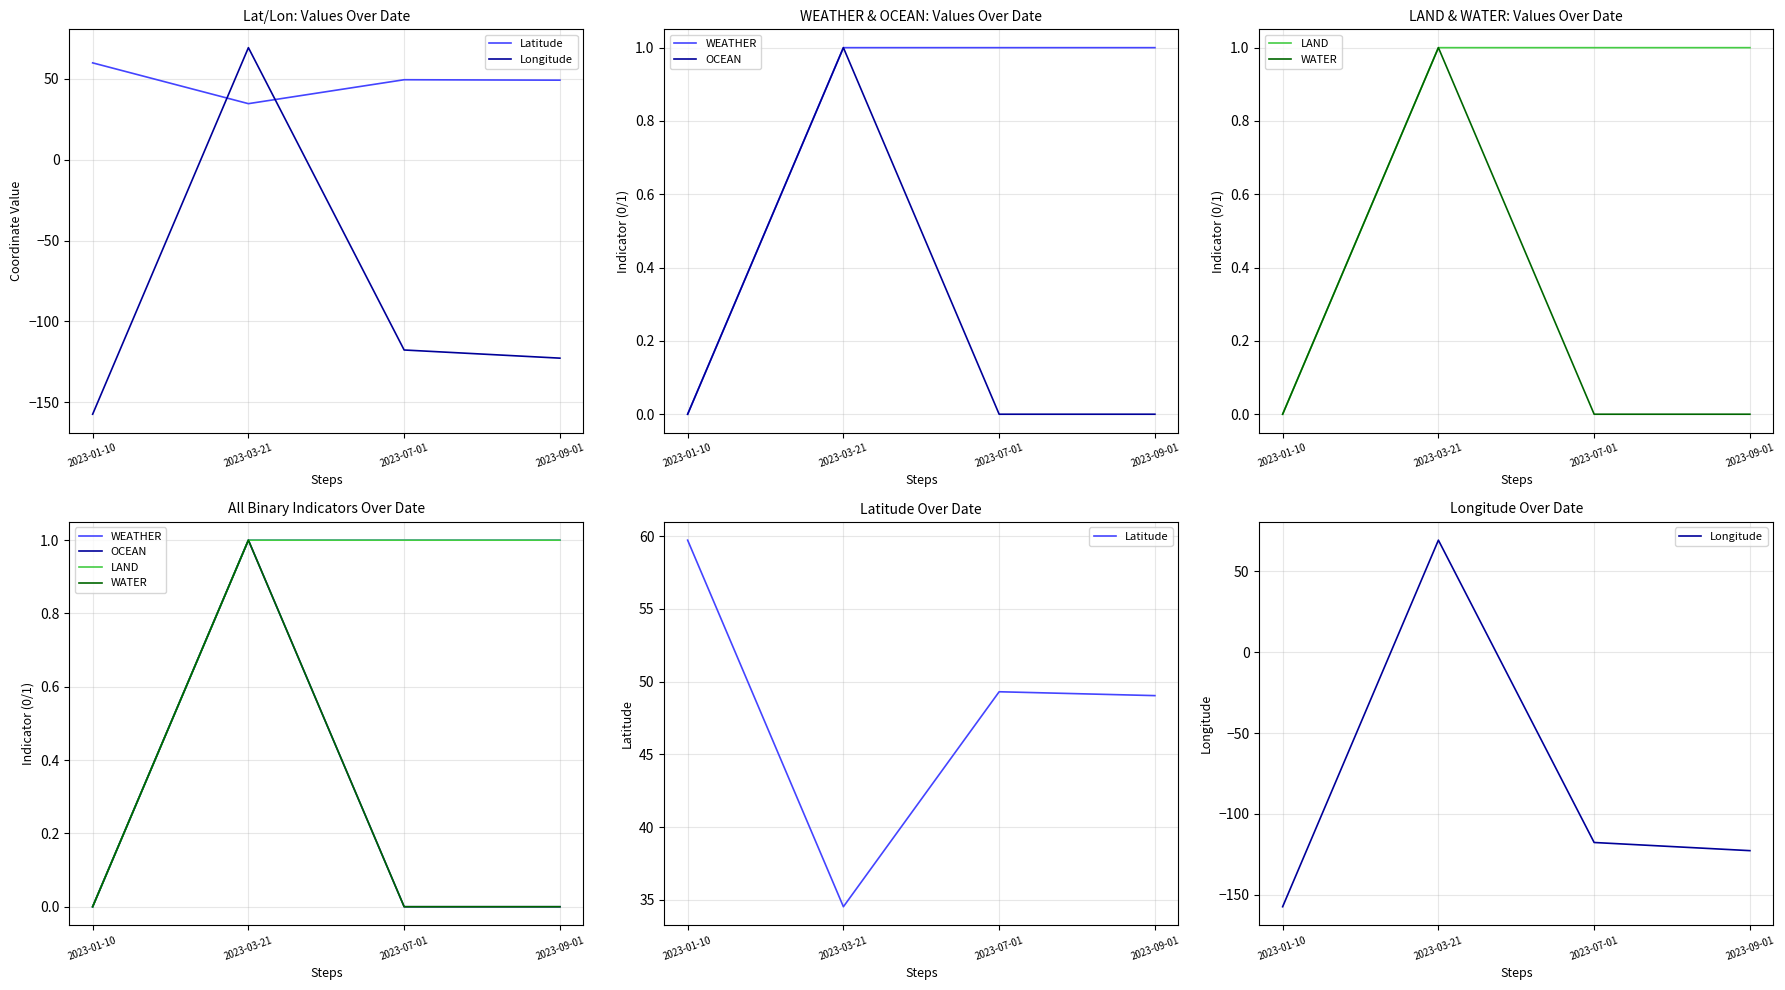

What is the total value across all series at 2023-01-10?

-97.6